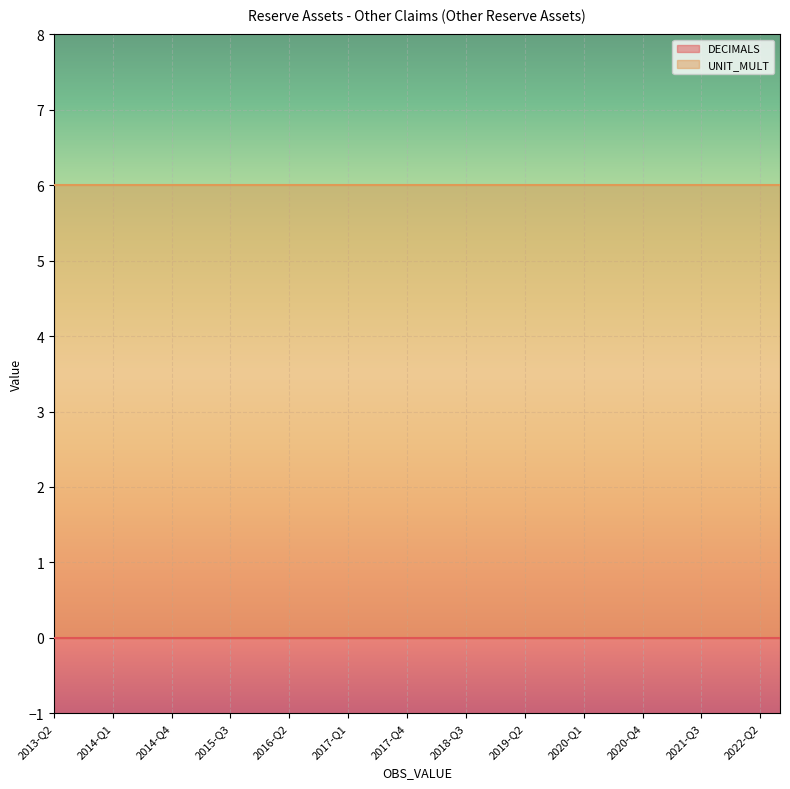

What value does the UNIT_MULT series have at 2022-Q1?

6